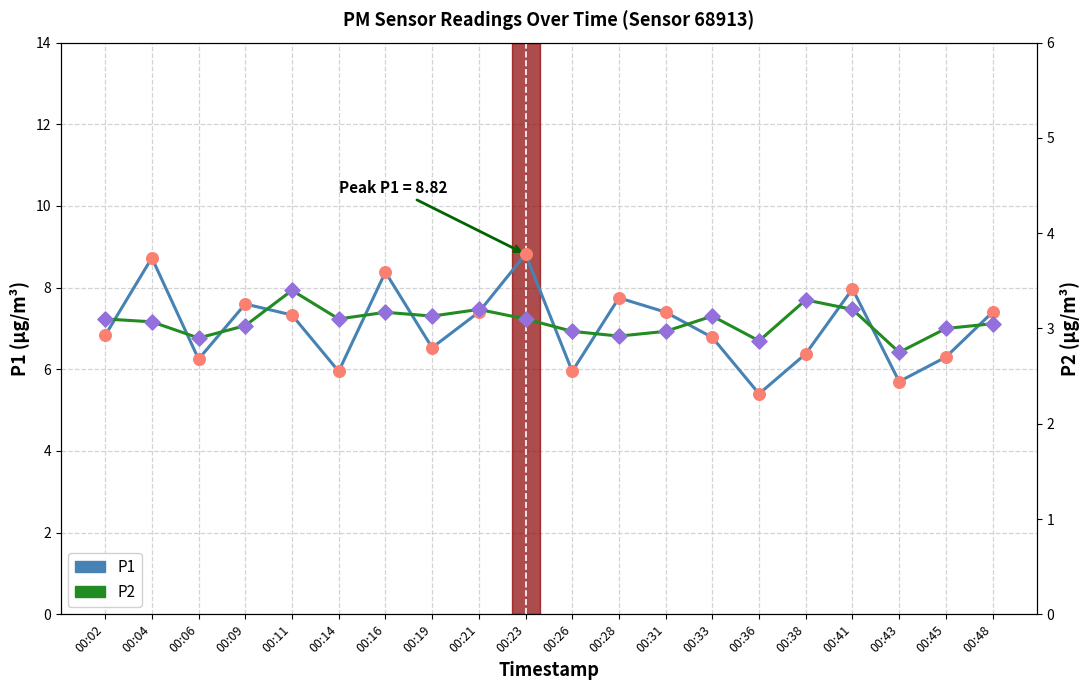

What are all the series names shown in the legend?

P1, P2